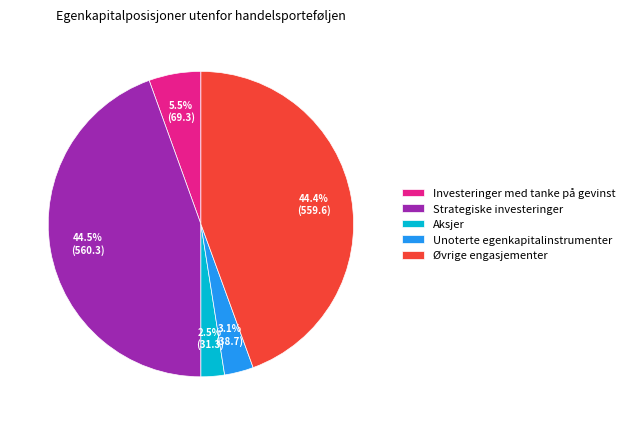

To the nearest percent, what is the difference between the Strategiske investeringer and Aksjer slice percentages?

42%